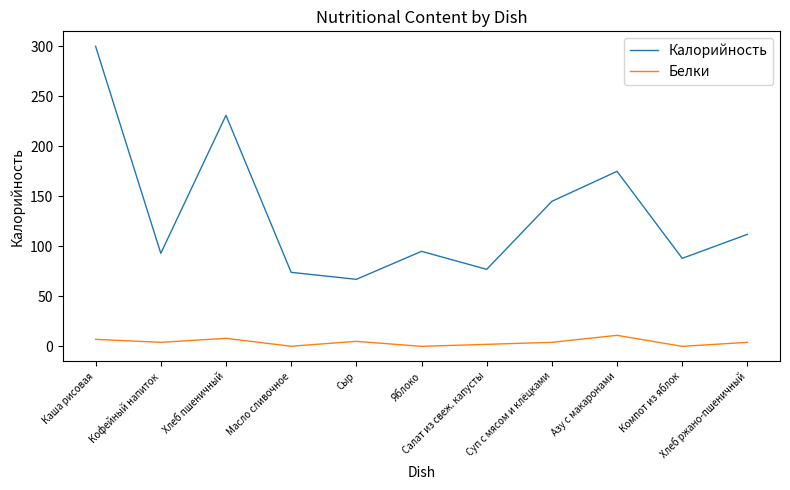

Rank the series by their average value, from lowest to highest.

Белки, Калорийность